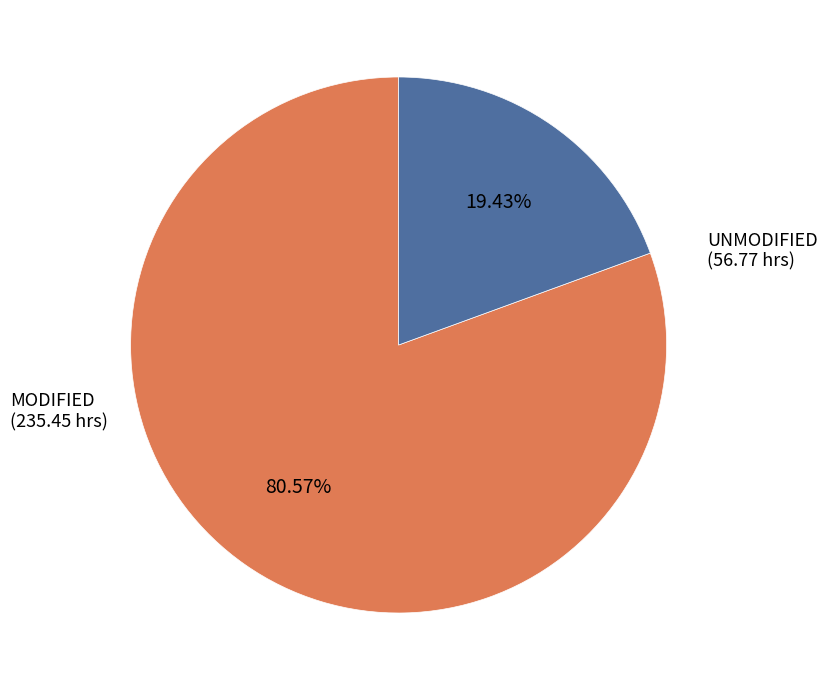

Does any single category account for the majority?

Yes